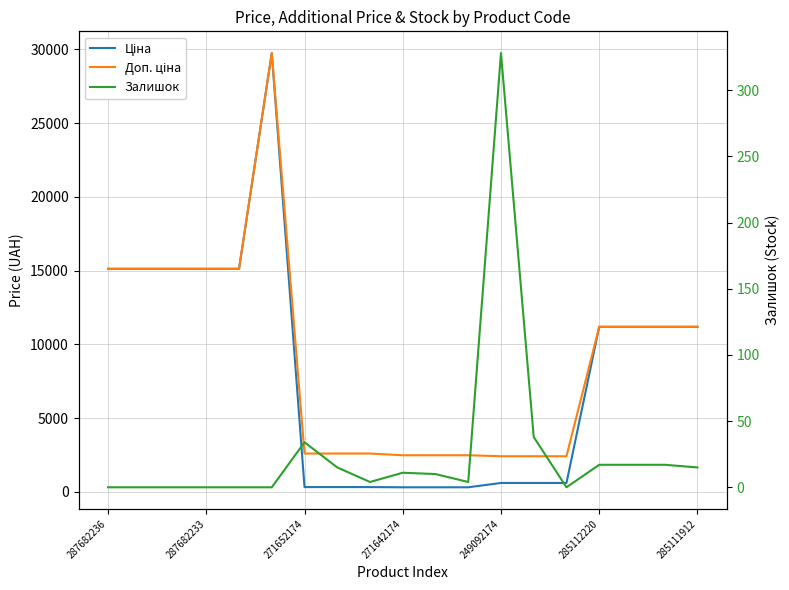

True or false: Ціна has a value of 4563.4 at 285111912.

False